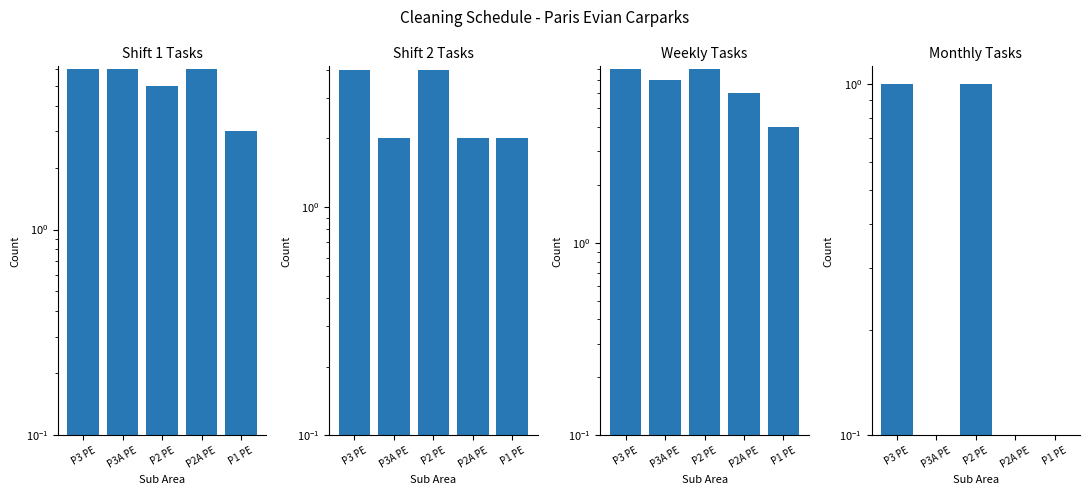

Rank the series at P2A PE from lowest to highest value.

Monthly Tasks, Shift 2 Tasks, Shift 1 Tasks, Weekly Tasks